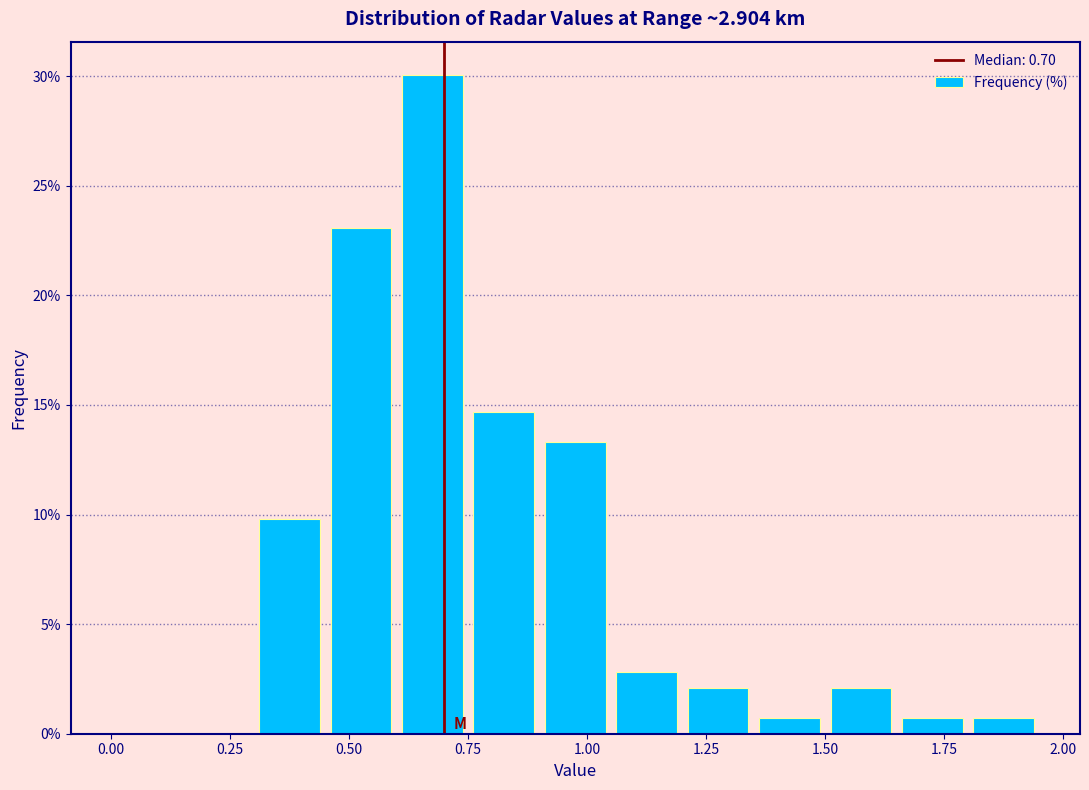

Around what value on the x-axis is the tallest bar? Give the approximate position of its centre, as read against the axis.

0.70